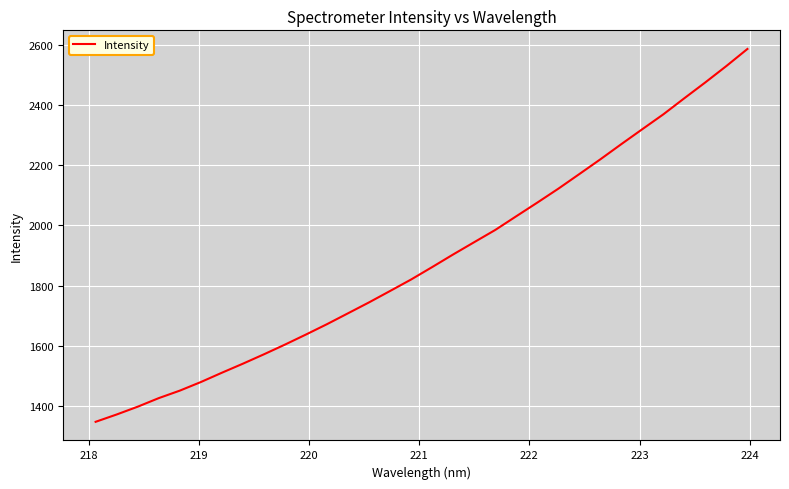

What is the minimum value shown in the chart?

1346.2